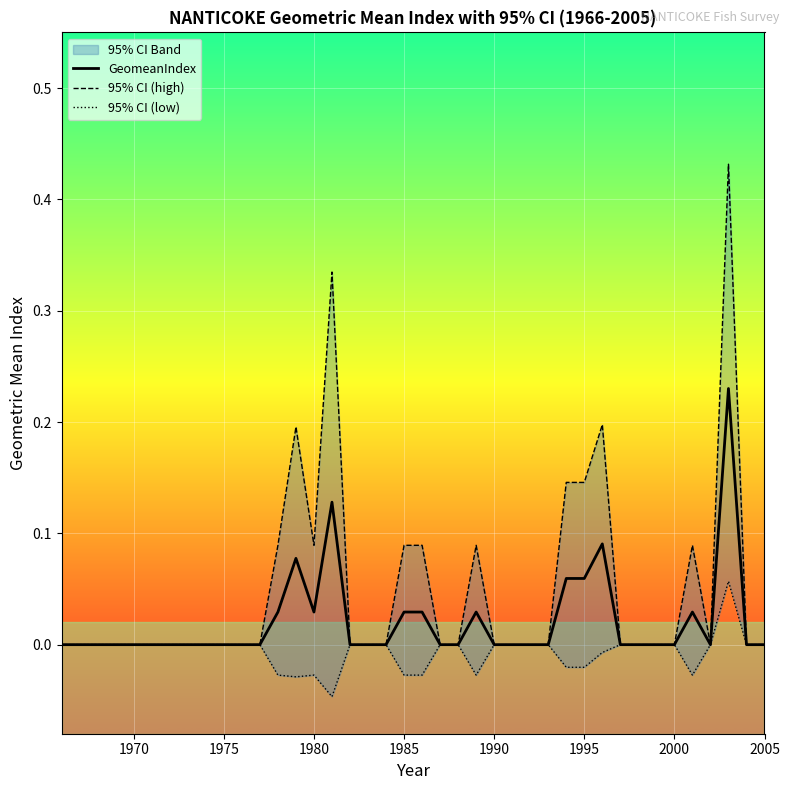

True or false: GeomeanIndex has a value of -0.2 at 1990.

False